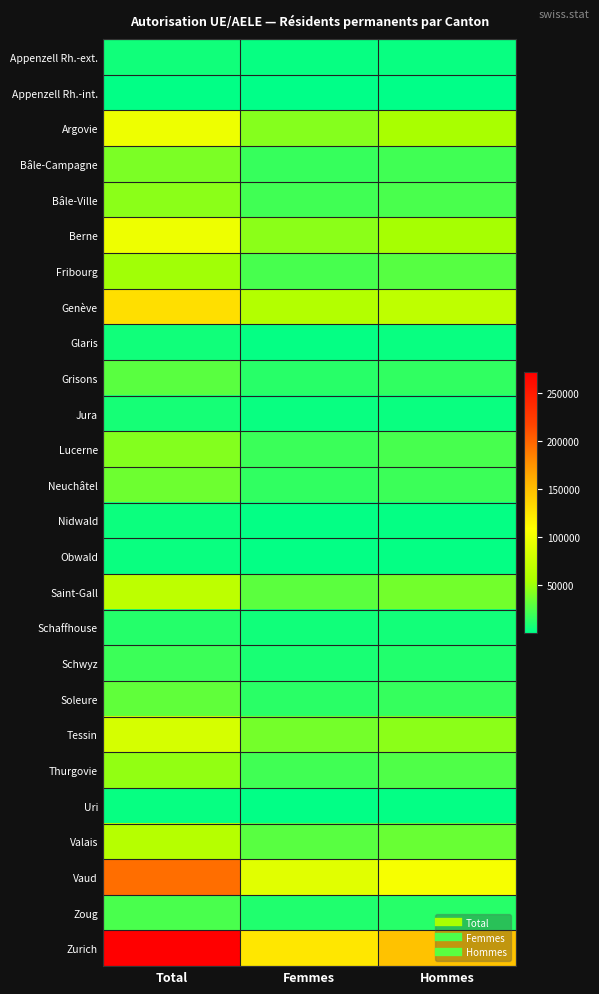

Rank the series at Femmes from lowest to highest value.

Appenzell Rh.-int., Uri, Obwald, Nidwald, Glaris, Appenzell Rh.-ext., Jura, Schaffhouse, Schwyz, Zoug, Grisons, Soleure, Neuchâtel, Bâle-Campagne, Lucerne, Thurgovie, Bâle-Ville, Fribourg, Valais, Saint-Gall, Tessin, Argovie, Berne, Genève, Vaud, Zurich